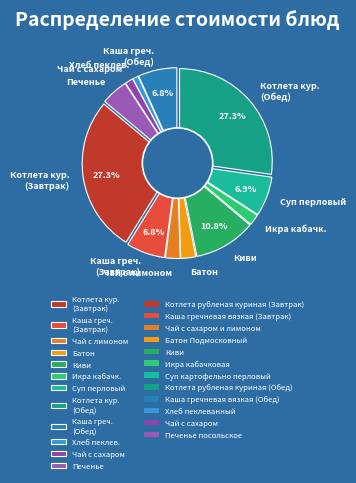

How many slices are in this pie chart?

12